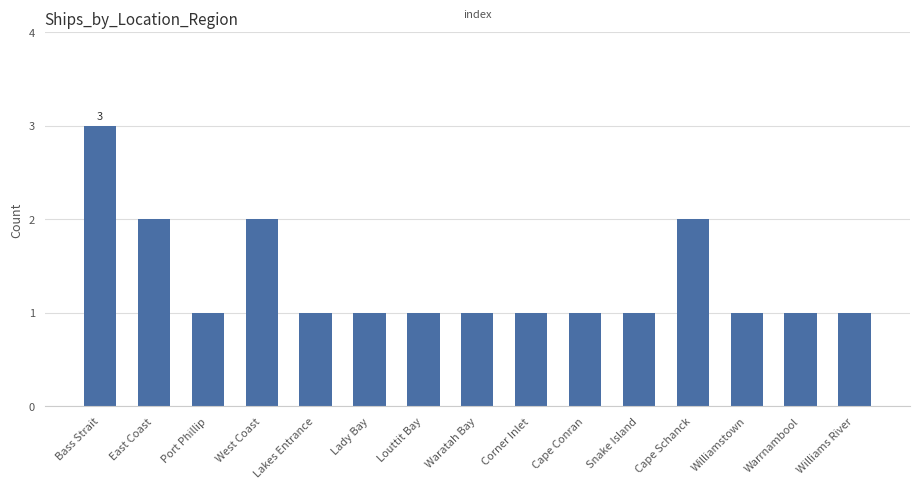

Does the chart contain any negative values?

No